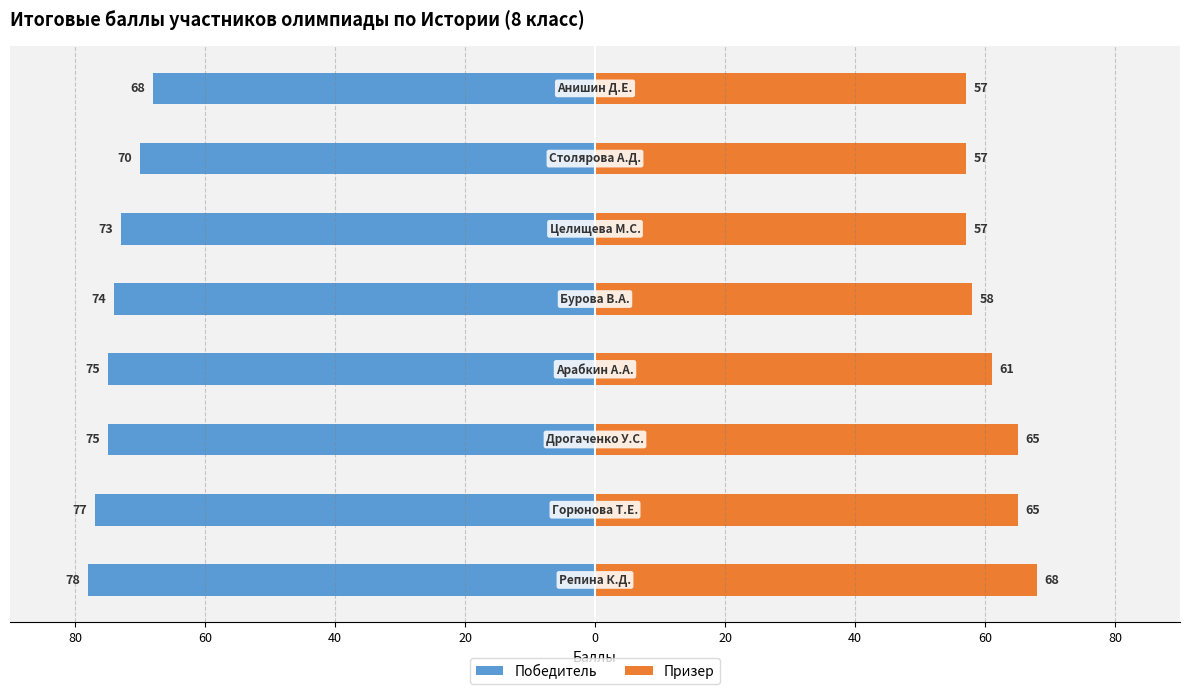

How many bars are there in total?

16